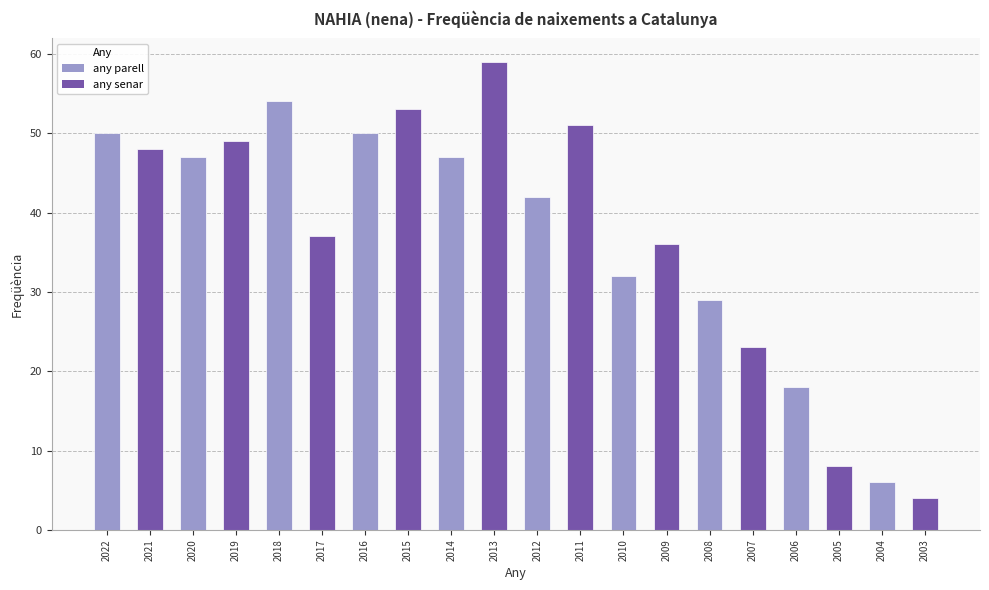

What is the difference between the maximum and minimum values?

55